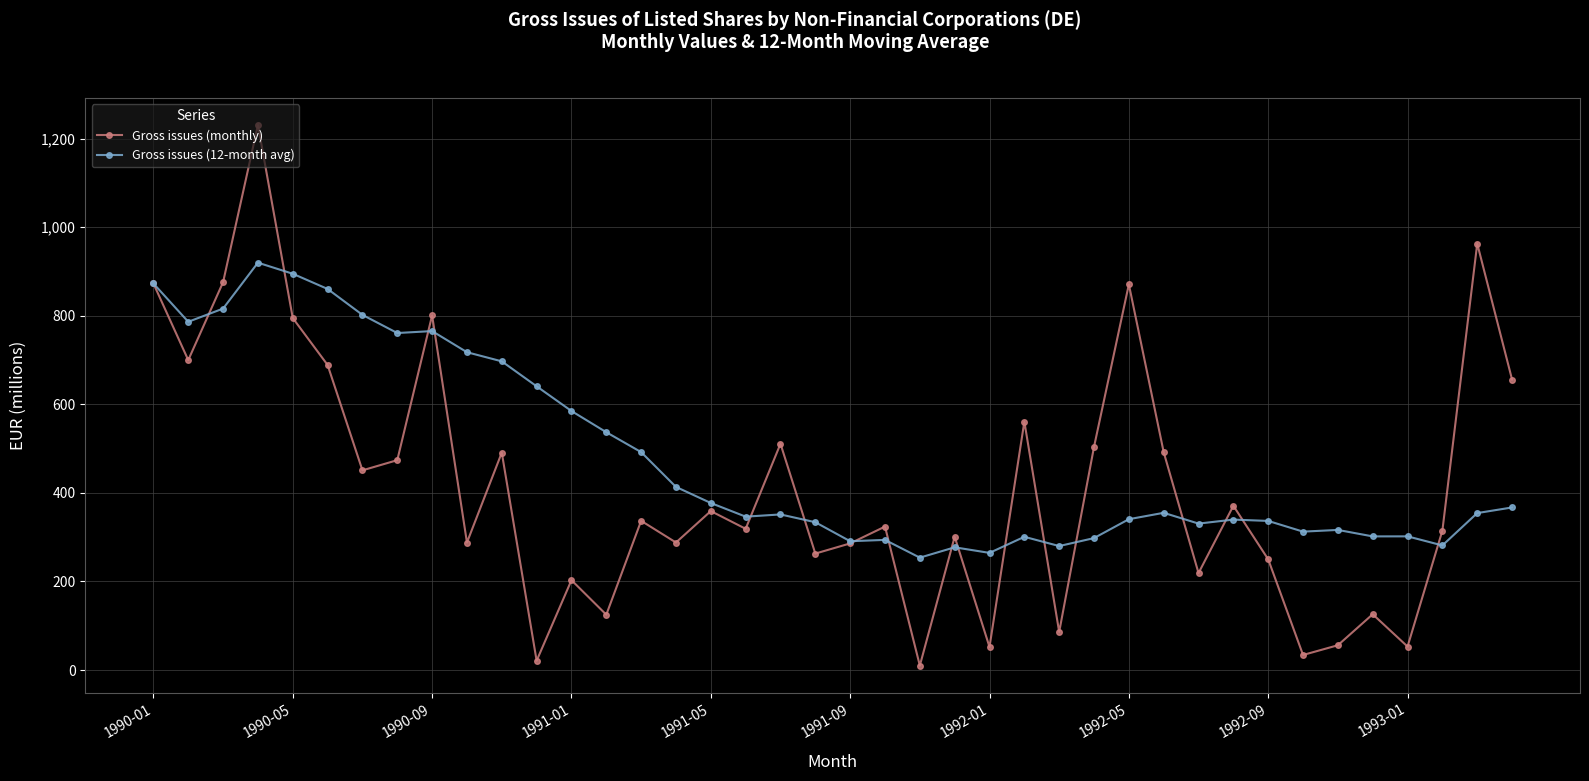

True or false: Gross issues (12-month avg) and Gross issues (monthly) cross at least once.

True